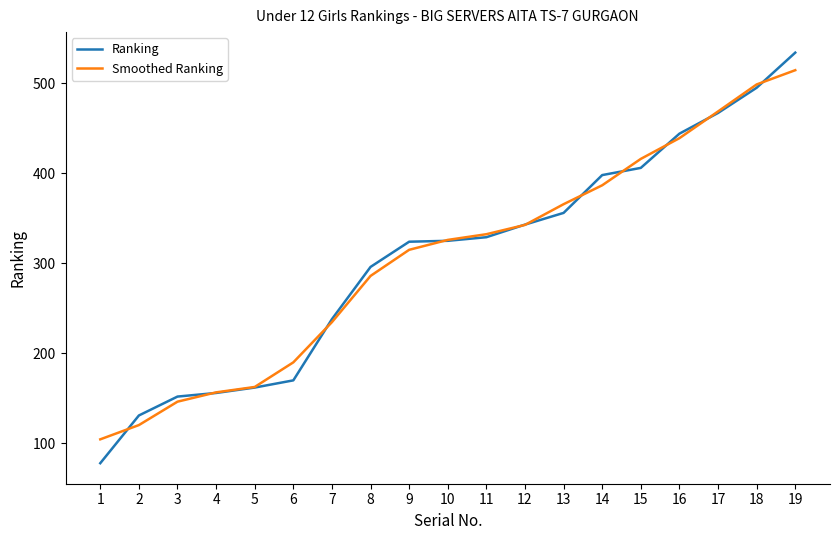

Between 7 and 15, which series saw the biggest shift?

Smoothed Ranking